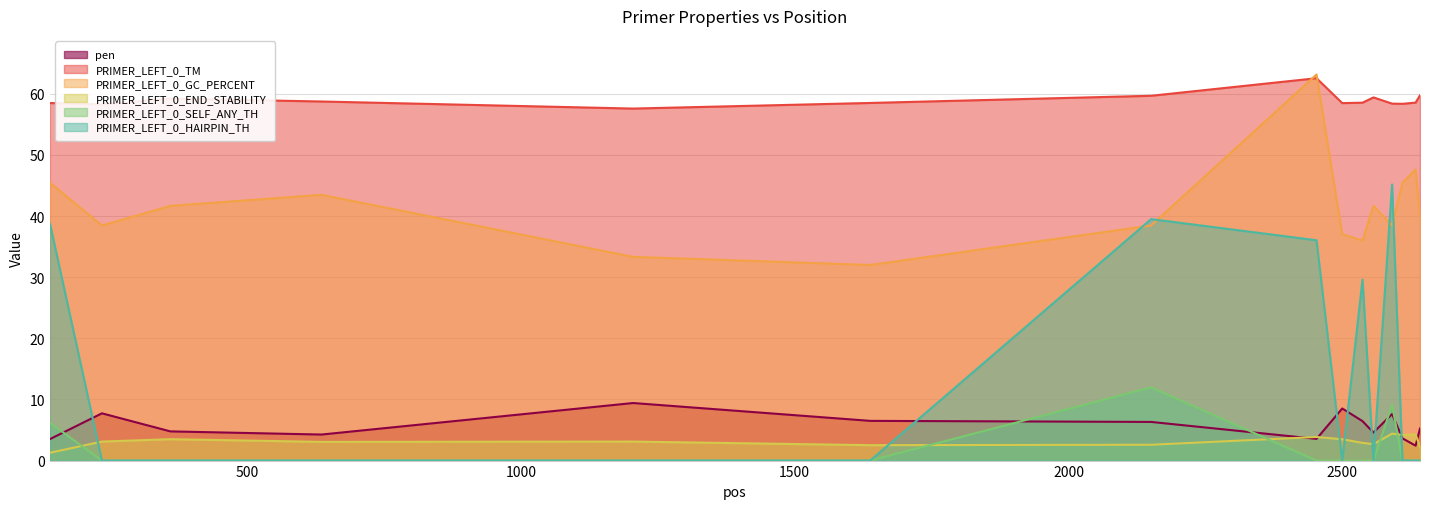

What are all the series names shown in the legend?

pen, PRIMER_LEFT_0_TM, PRIMER_LEFT_0_GC_PERCENT, PRIMER_LEFT_0_END_STABILITY, PRIMER_LEFT_0_SELF_ANY_TH, PRIMER_LEFT_0_HAIRPIN_TH